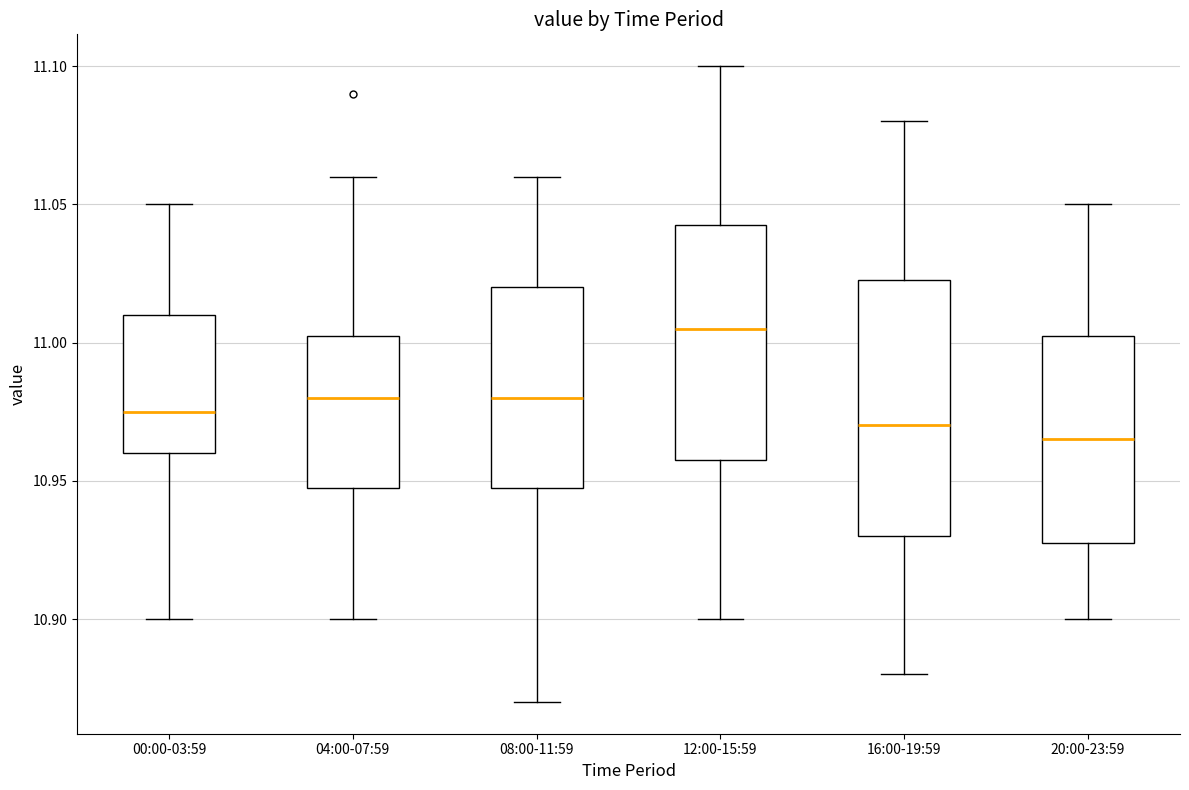

Which box is the tallest, from its lower edge to its upper edge?

16:00-19:59